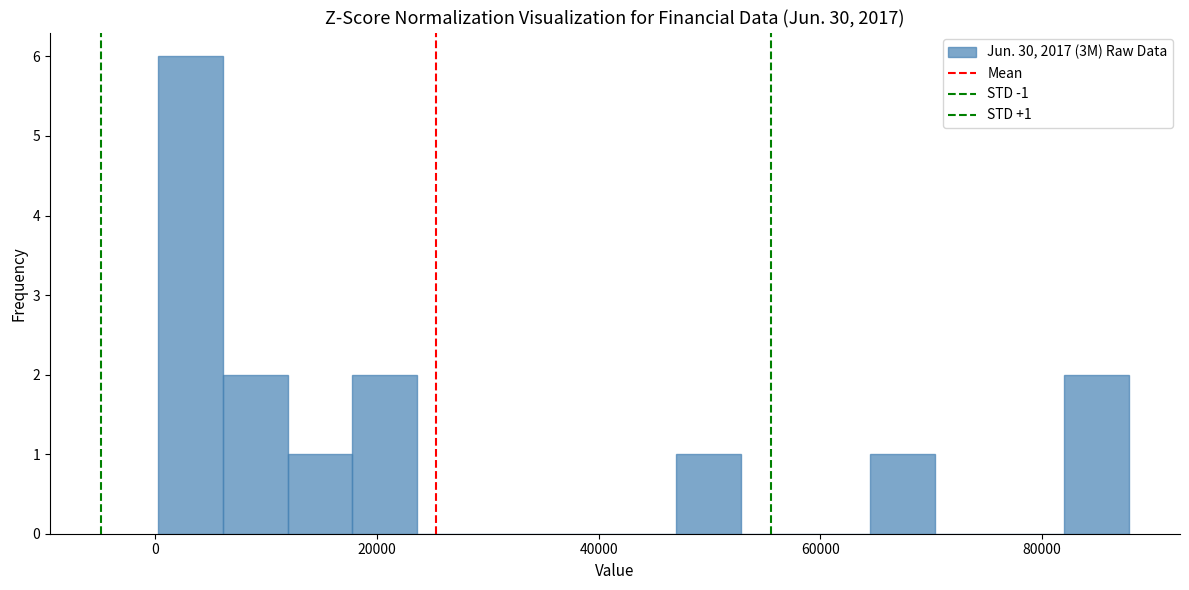

Read against the x-axis, roughly where is the centre of the tallest bar?

4000